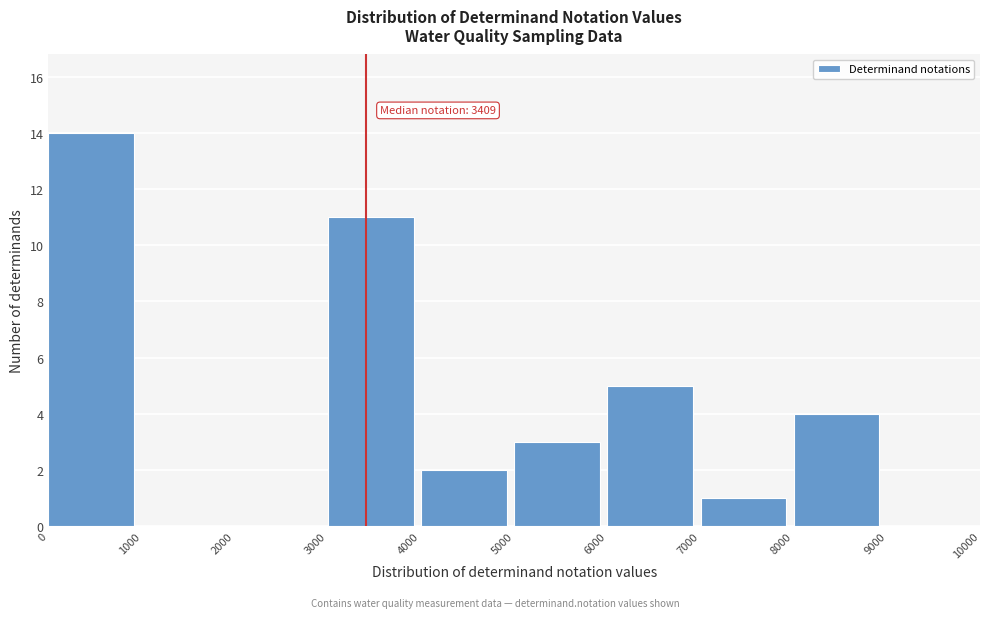

Which range on the x-axis has the tallest bar?

0 to 1000